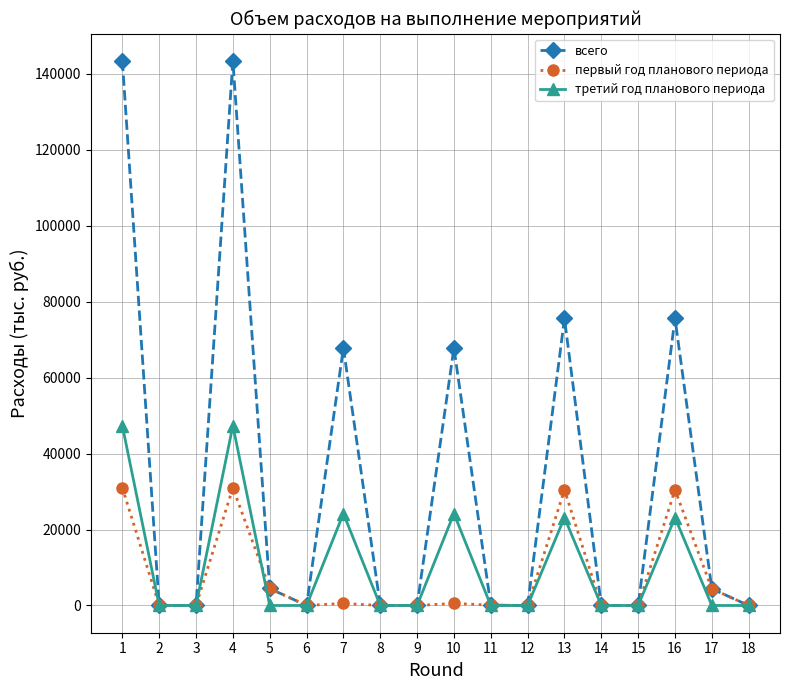

Which series has the largest total across all categories?

всего